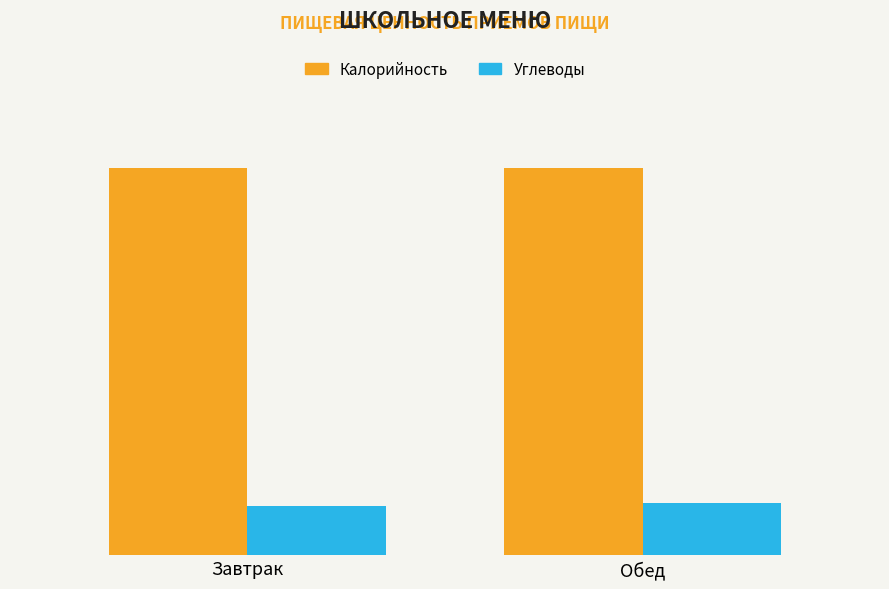

Does the chart contain any negative values?

No